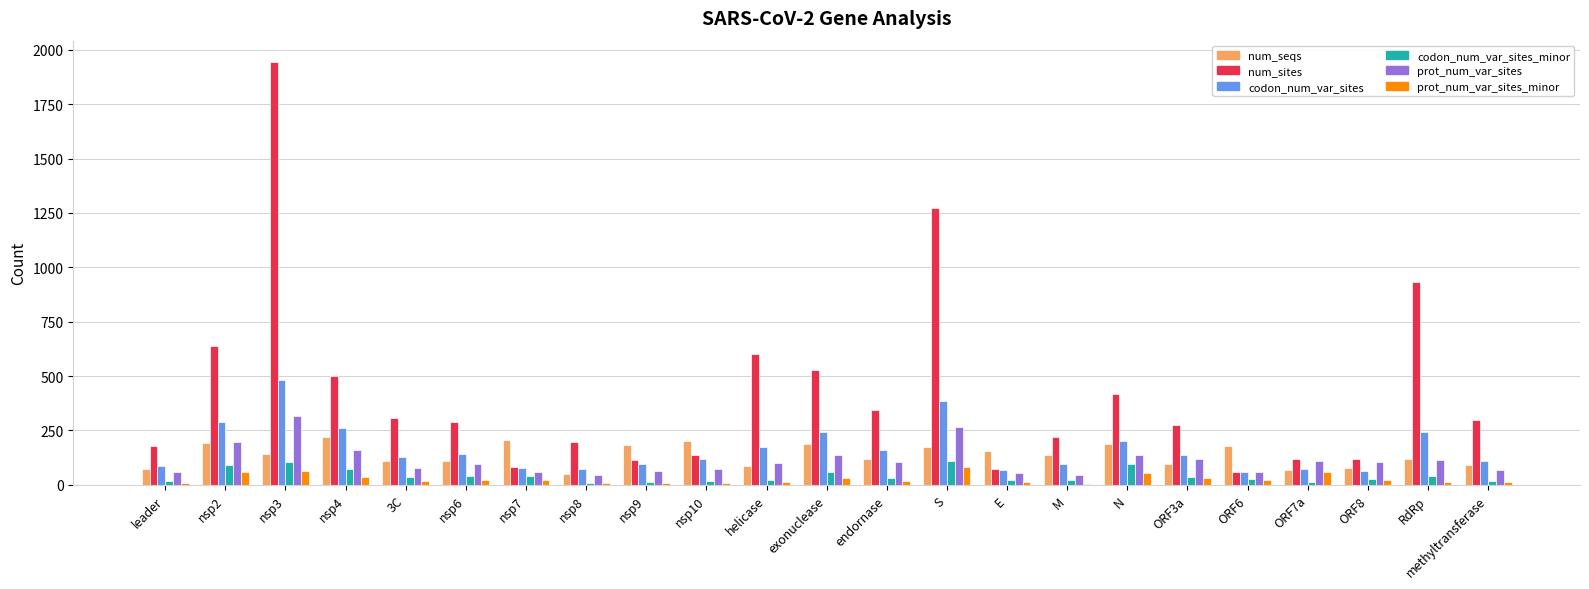

At which category is the sum across all series the highest?

nsp3